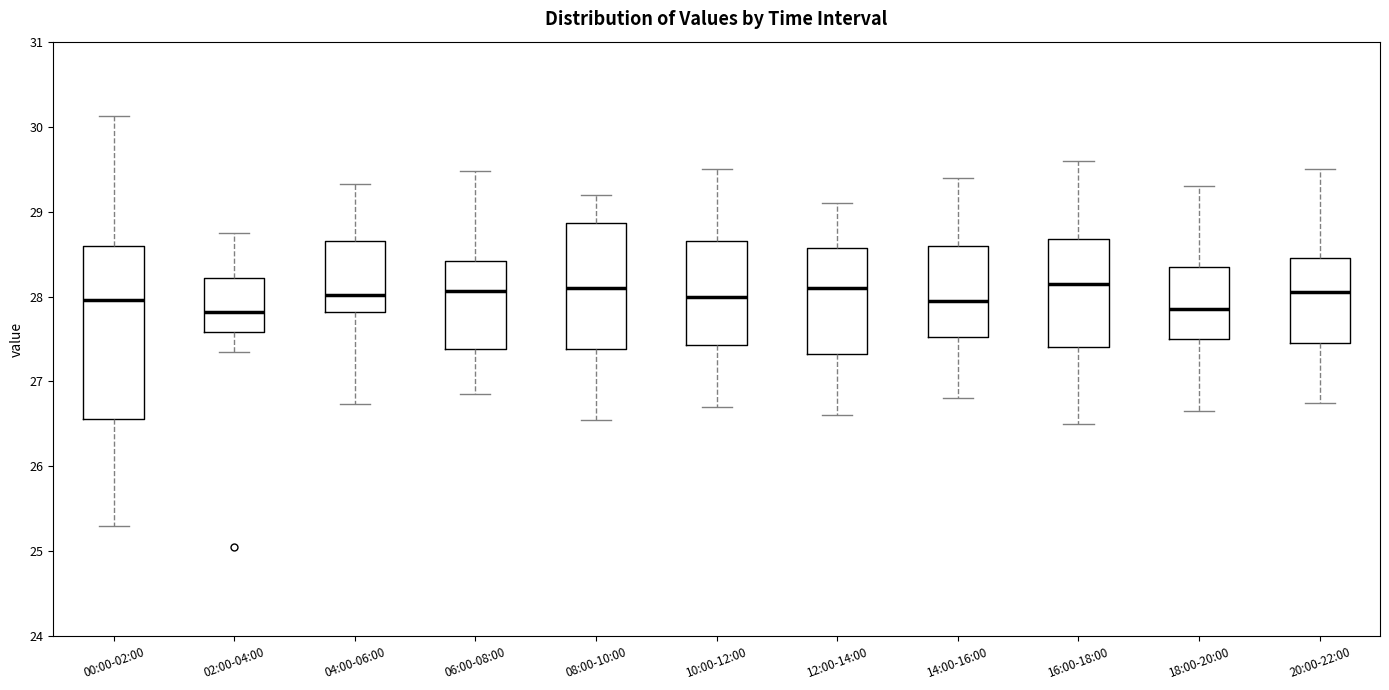

Comparing the boxes themselves (not the whiskers), which one is the tallest?

00:00-02:00